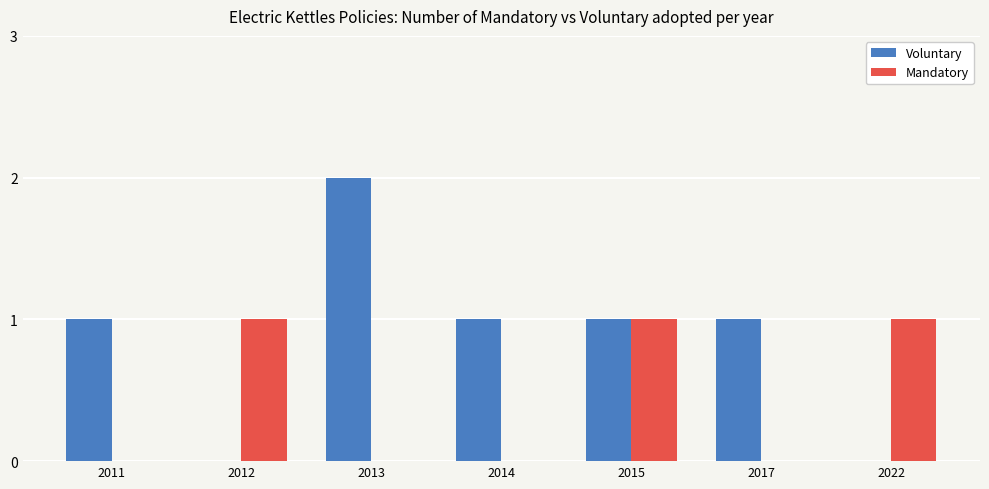

Which category has the highest value in the Voluntary series?

2013